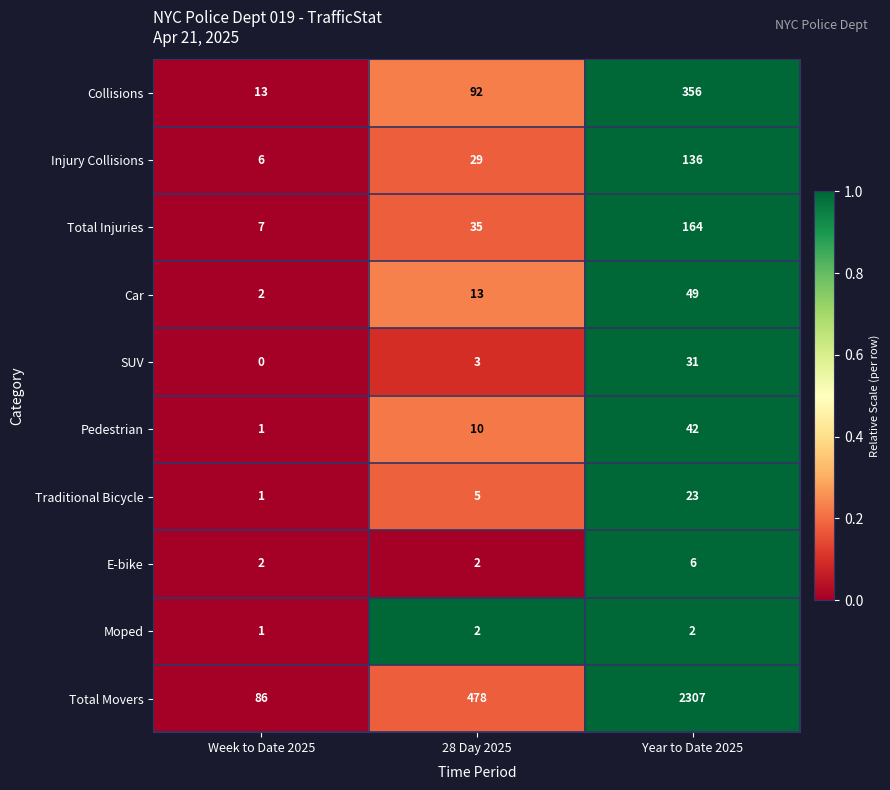

Rank the series by their maximum value, from lowest to highest.

Moped, E-bike, Traditional Bicycle, SUV, Pedestrian, Car, Injury Collisions, Total Injuries, Collisions, Total Movers